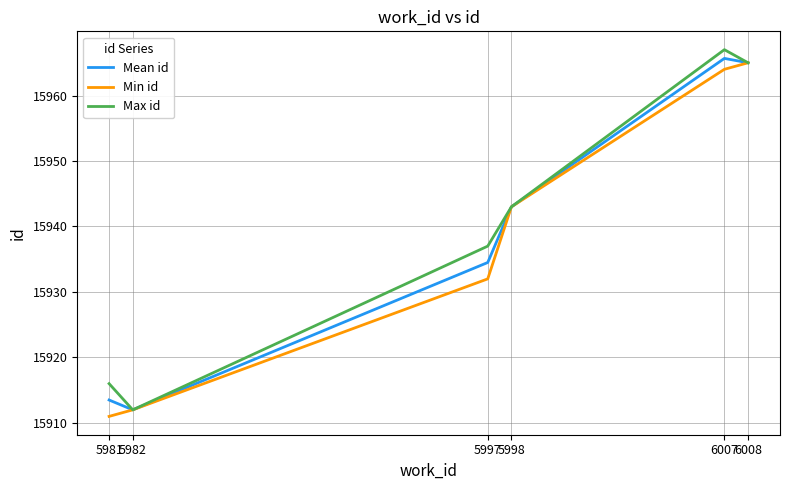

Reading right to left, what are all the values shown in this chart?

Mean id: 6008=15965.0	6007=15965.7	5998=15943.0	5997=15934.5	5982=15912.0	5981=15913.5
Min id: 6008=15965.0	6007=15964.0	5998=15943.0	5997=15932.0	5982=15912.0	5981=15911.0
Max id: 6008=15965.0	6007=15967.0	5998=15943.0	5997=15937.0	5982=15912.0	5981=15916.0